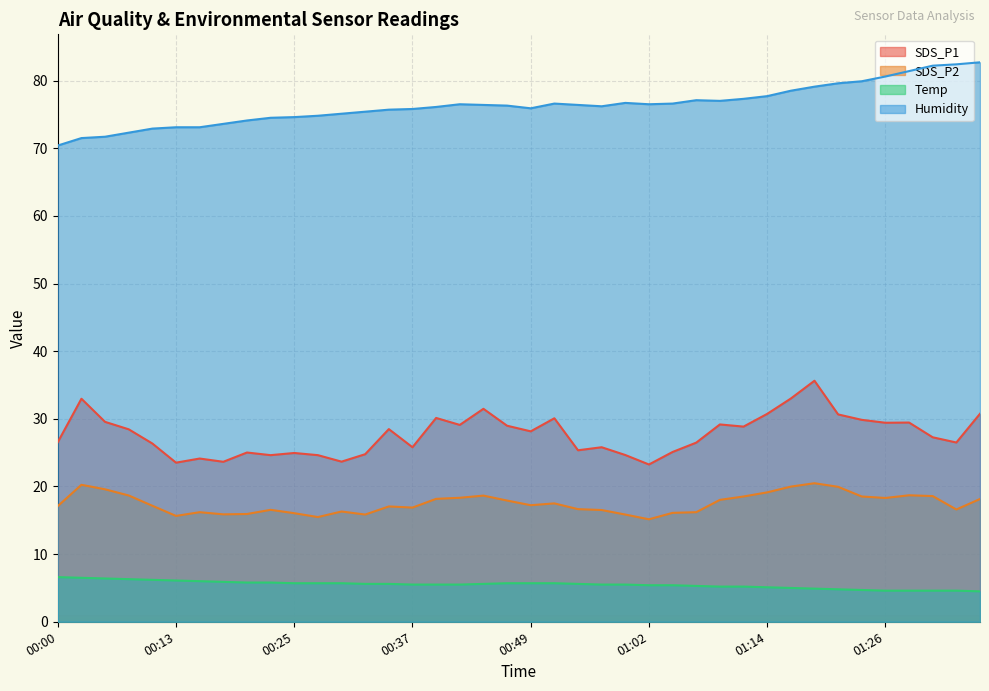

What is the smallest value displayed?

4.5